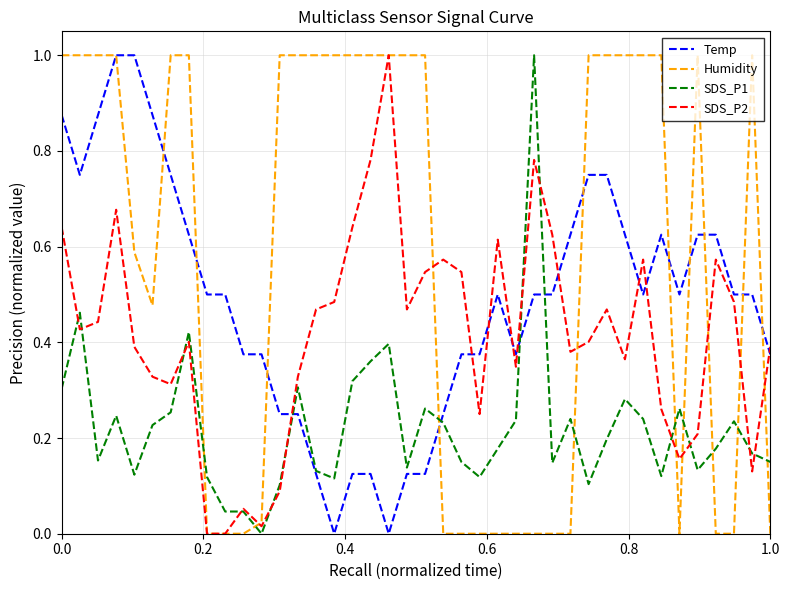

What is the maximum value shown in the chart?

1.0